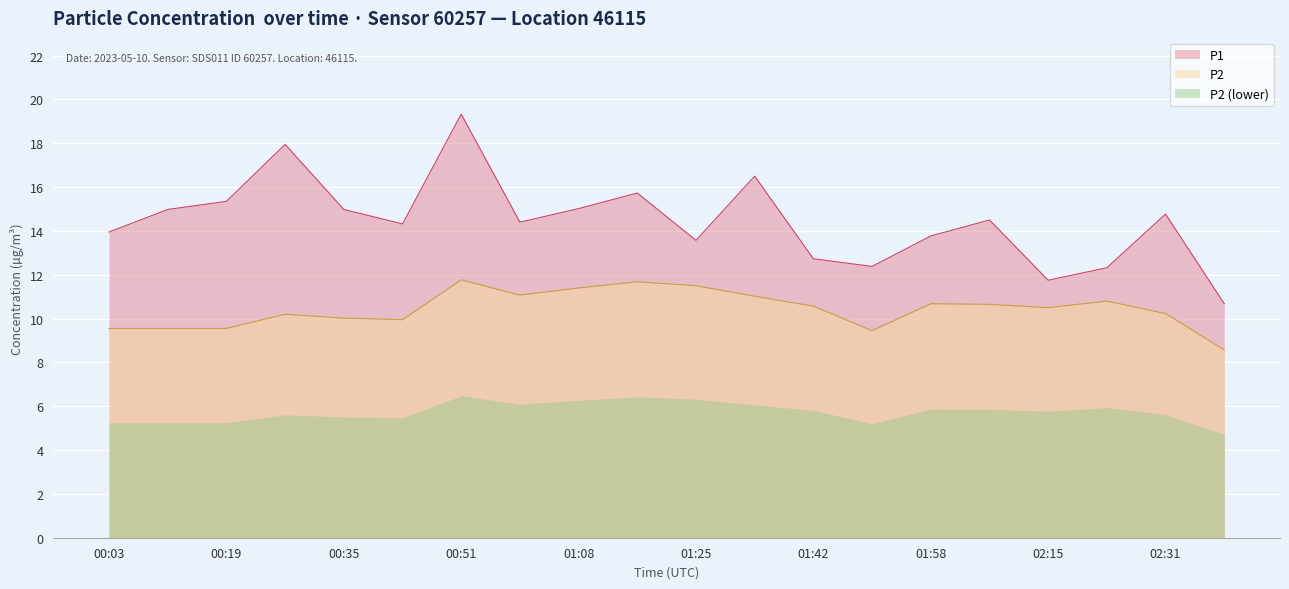

At which category is the sum across all series the highest?

00:51